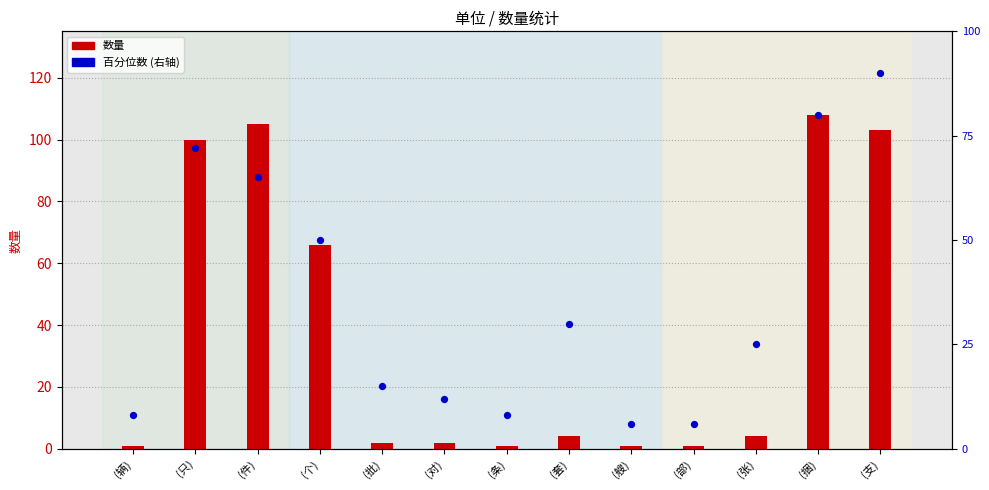

Which series has the largest Y range (max minus min)?

数量